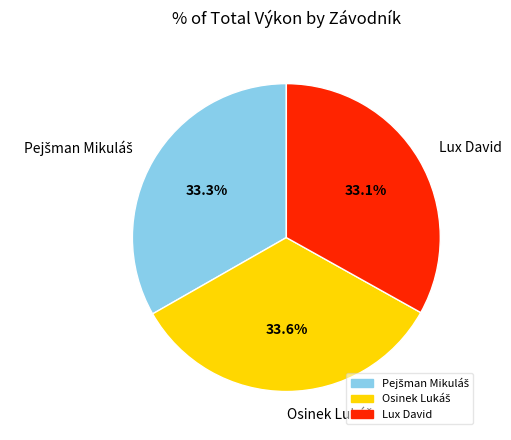

To the nearest percent, what is the average slice percentage?

33%